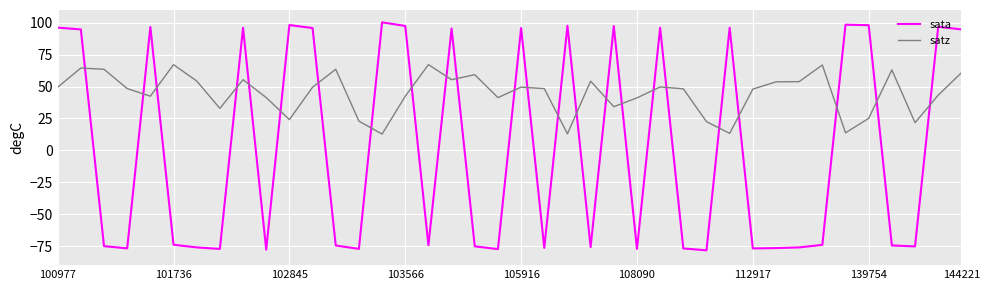

Which series has the widest spread of values?

sata